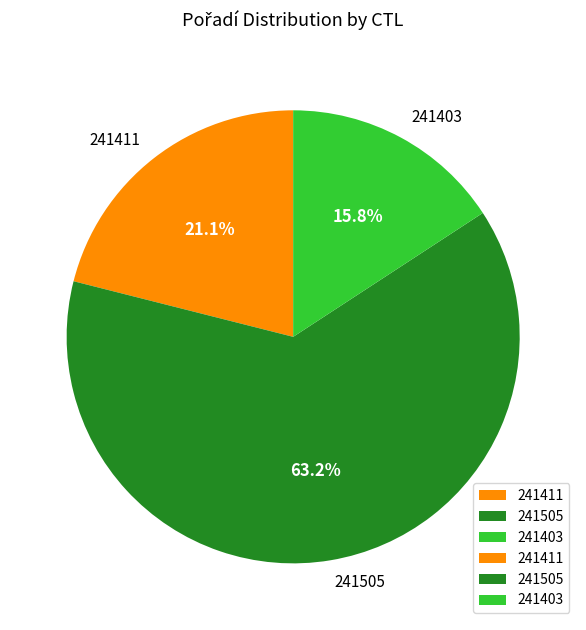

Does 241403 represent more than half of the total?

No